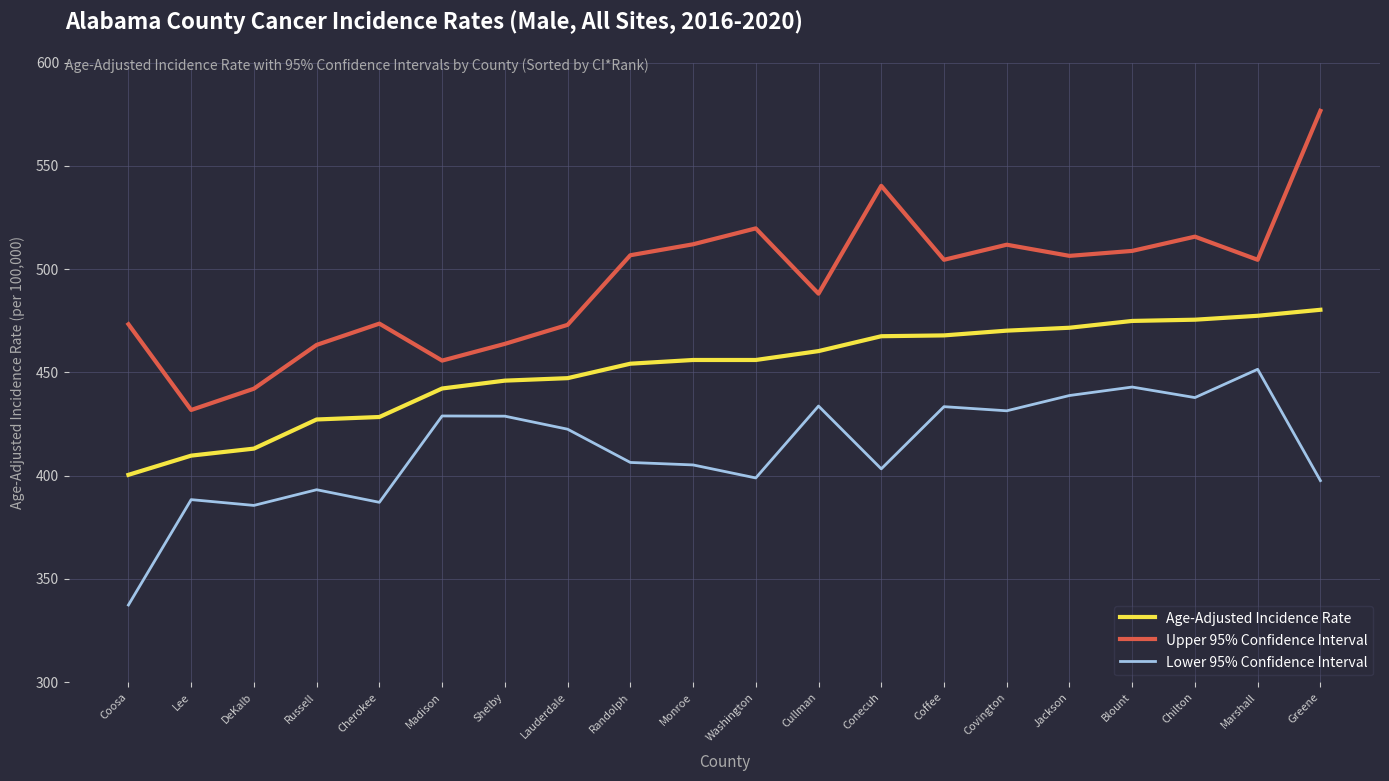

What position from the left is Madison?

6